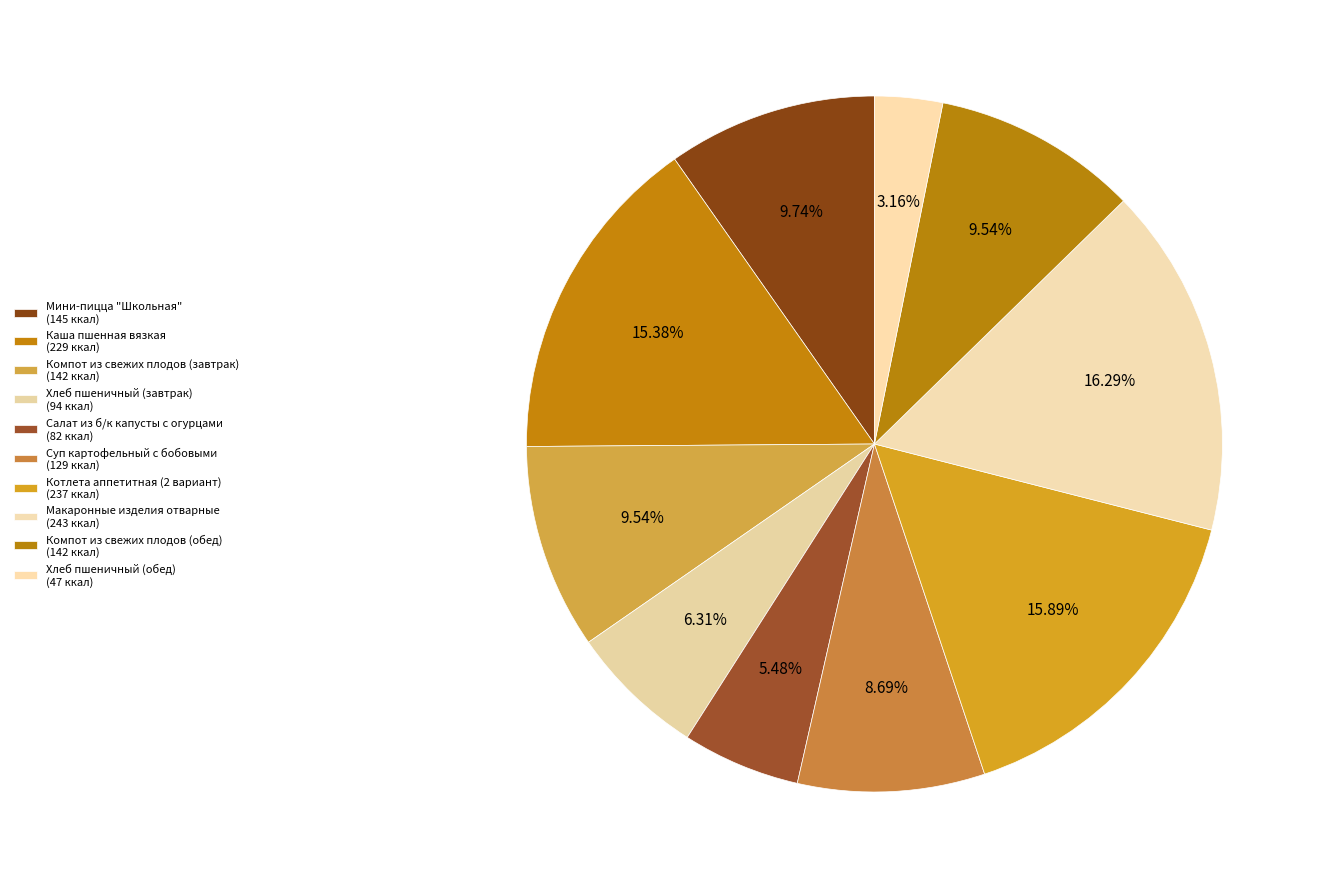

What percentage is NOT represented by Мини-пицца "Школьная"?

90.3%